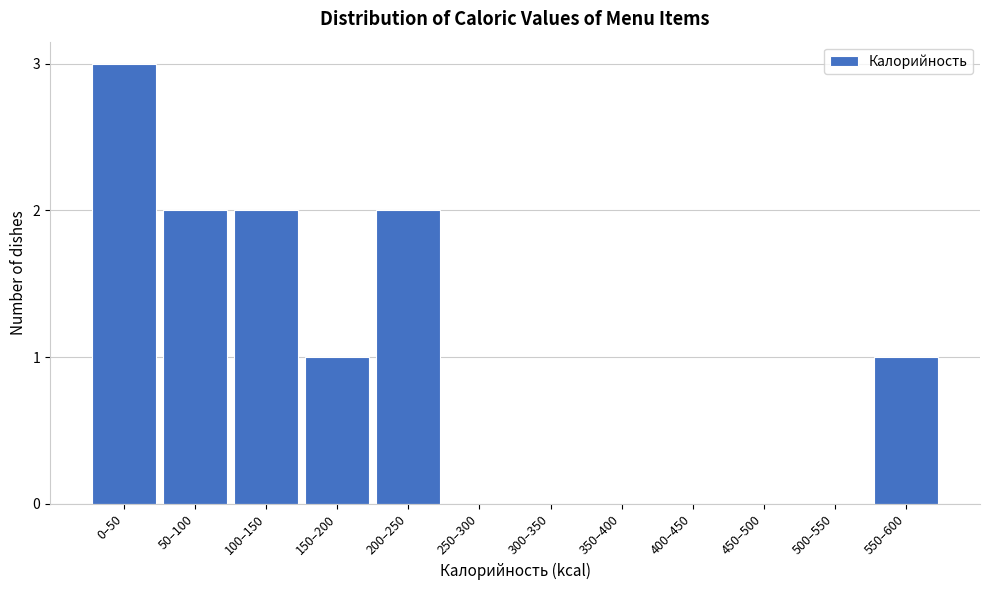

Reading right to left, transcribe all the data shown in this chart.

550–600=1	500–550=0	450–500=0	400–450=0	350–400=0	300–350=0	250–300=0	200–250=2	150–200=1	100–150=2	50–100=2	0–50=3